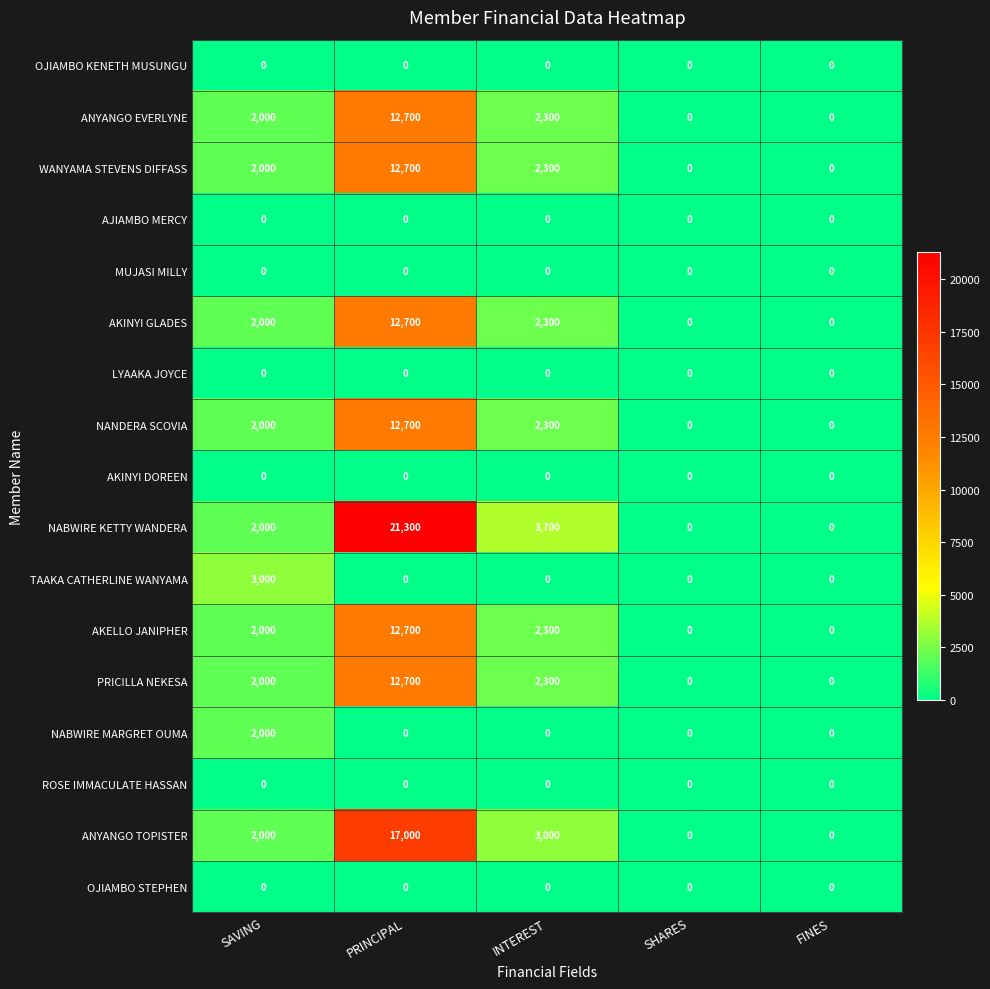

What is the greatest value displayed?

21300